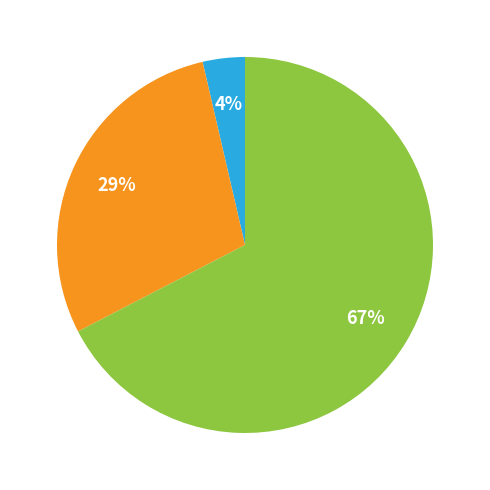

How many segments does this pie chart have?

3